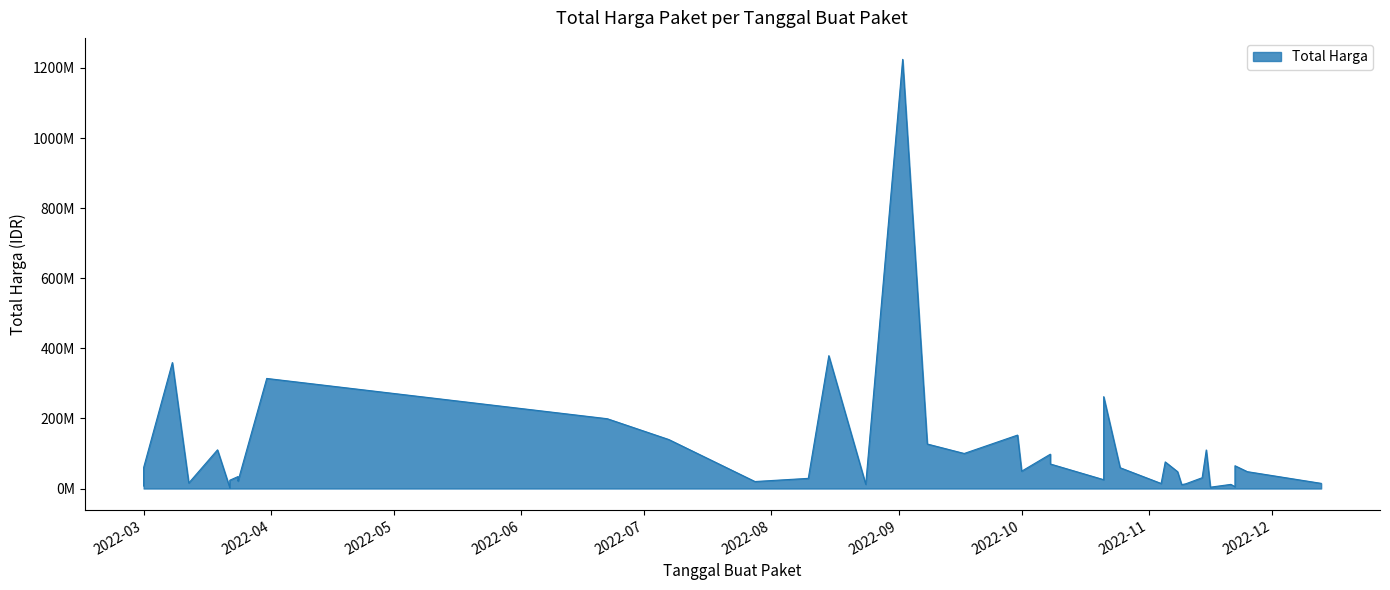

What is the maximum value shown in the chart?

1224682000